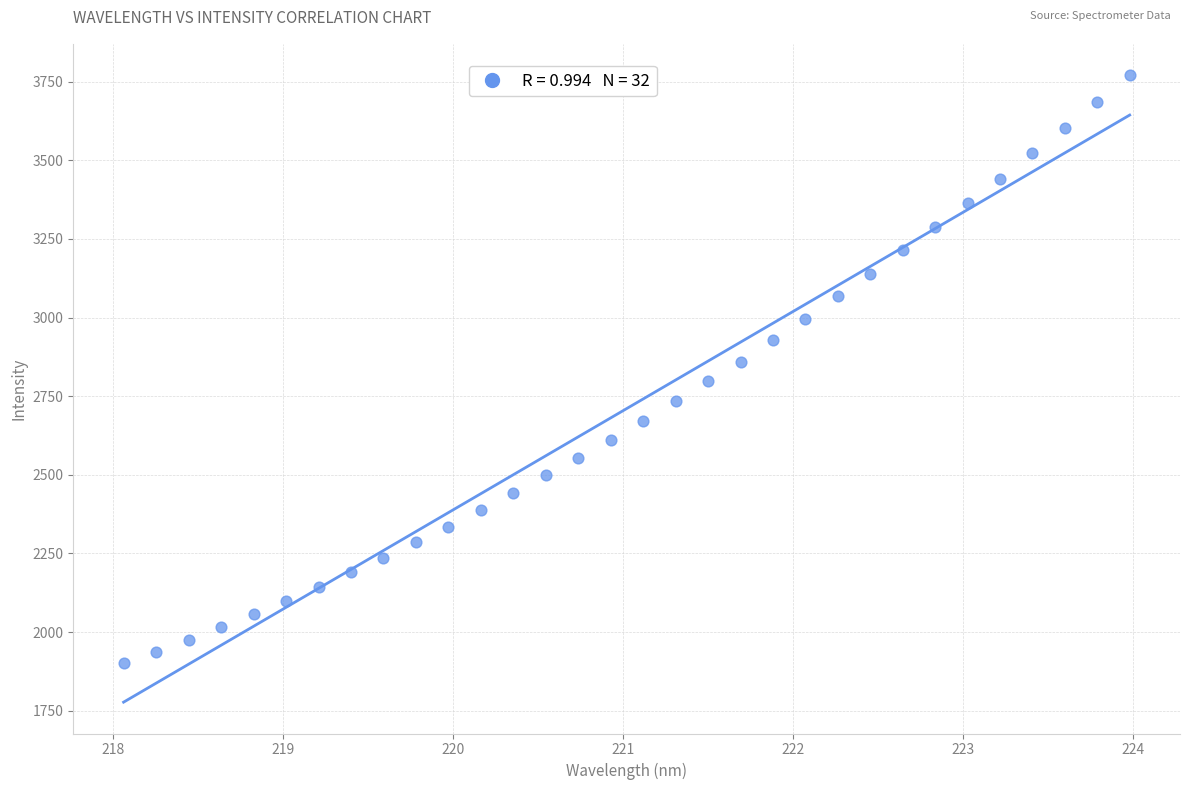

What is the range of X values (max minus min)?

5.9